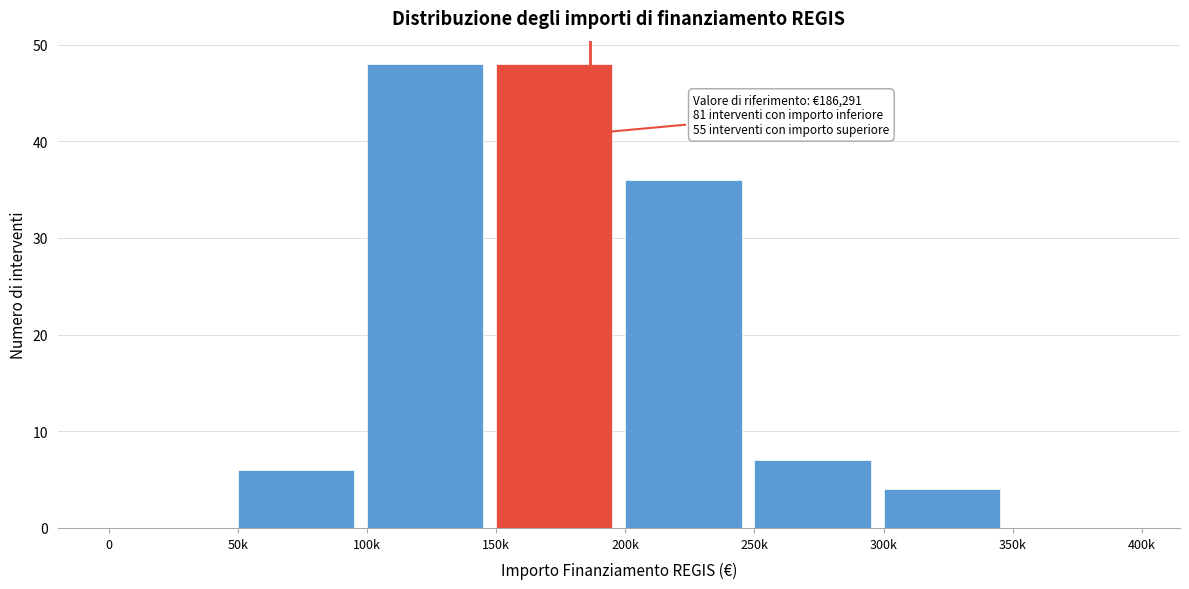

Reading left to right, what are all the values shown in this chart?

0=0	50k=6	100k=48	150k=48	200k=36	250k=7	300k=4	350k=0